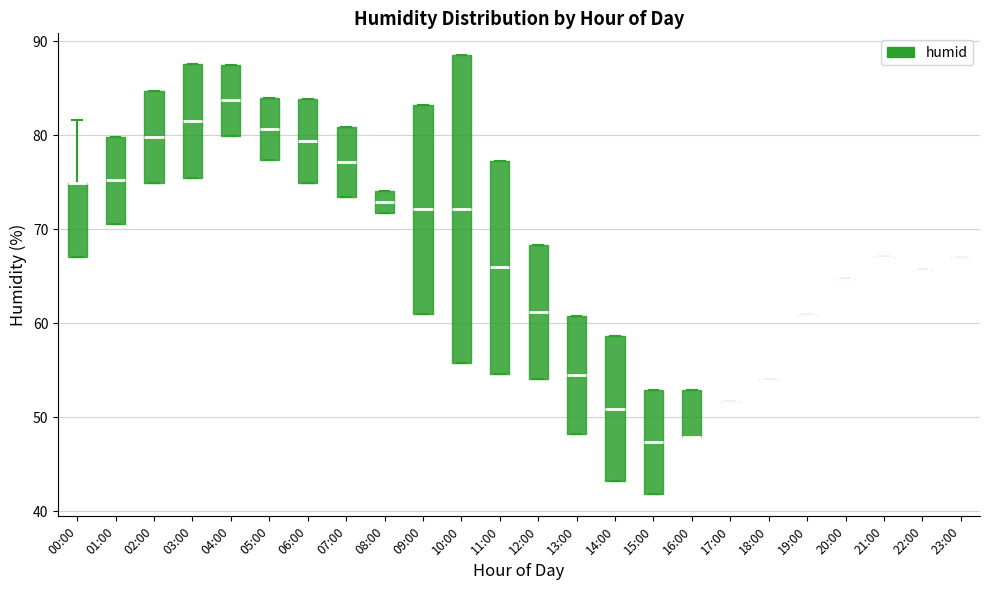

Comparing the boxes themselves (not the whiskers), which one is the tallest?

10:00